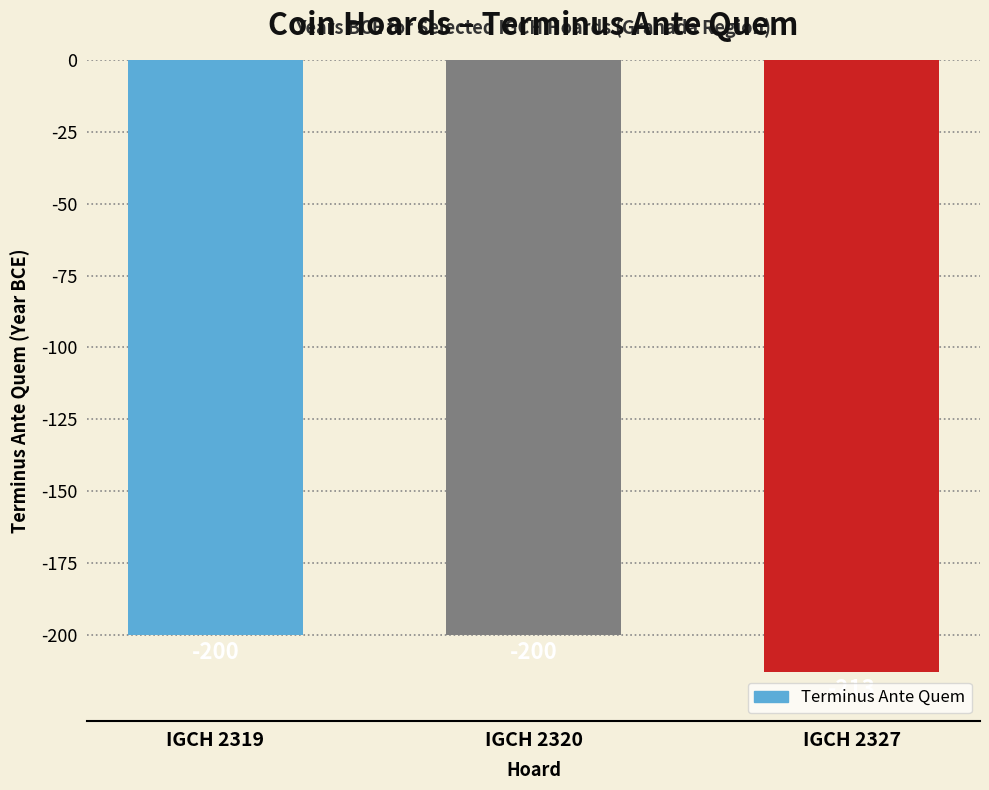

True or false: the data shows -200 at IGCH 2320.

True